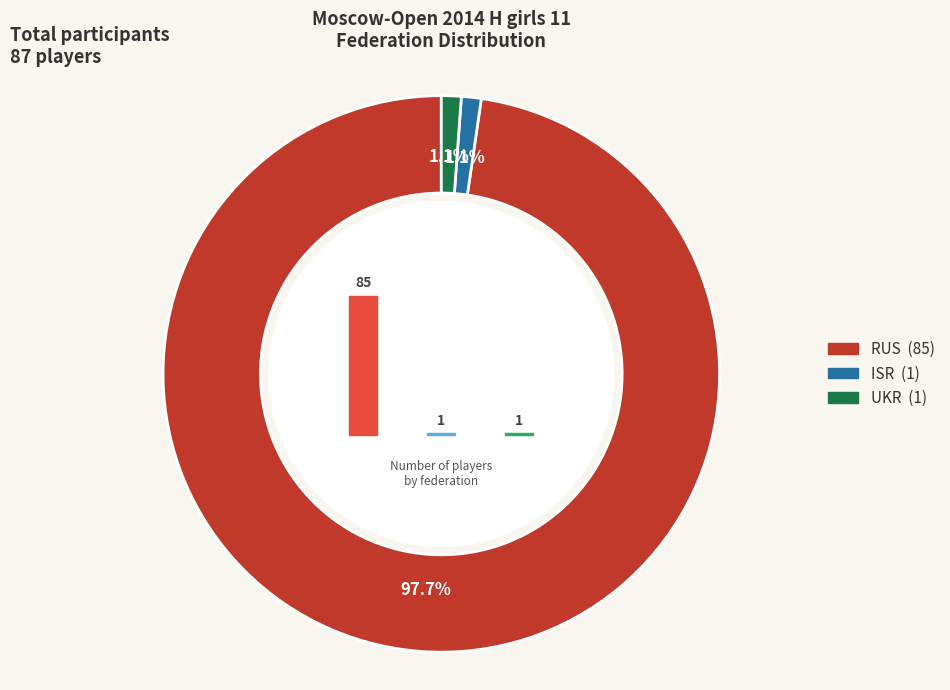

What is the largest slice in the pie chart?

RUS